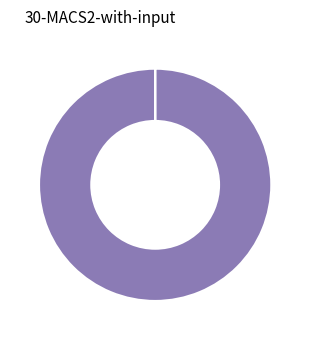

Is there any slice that represents more than half of the pie?

Yes